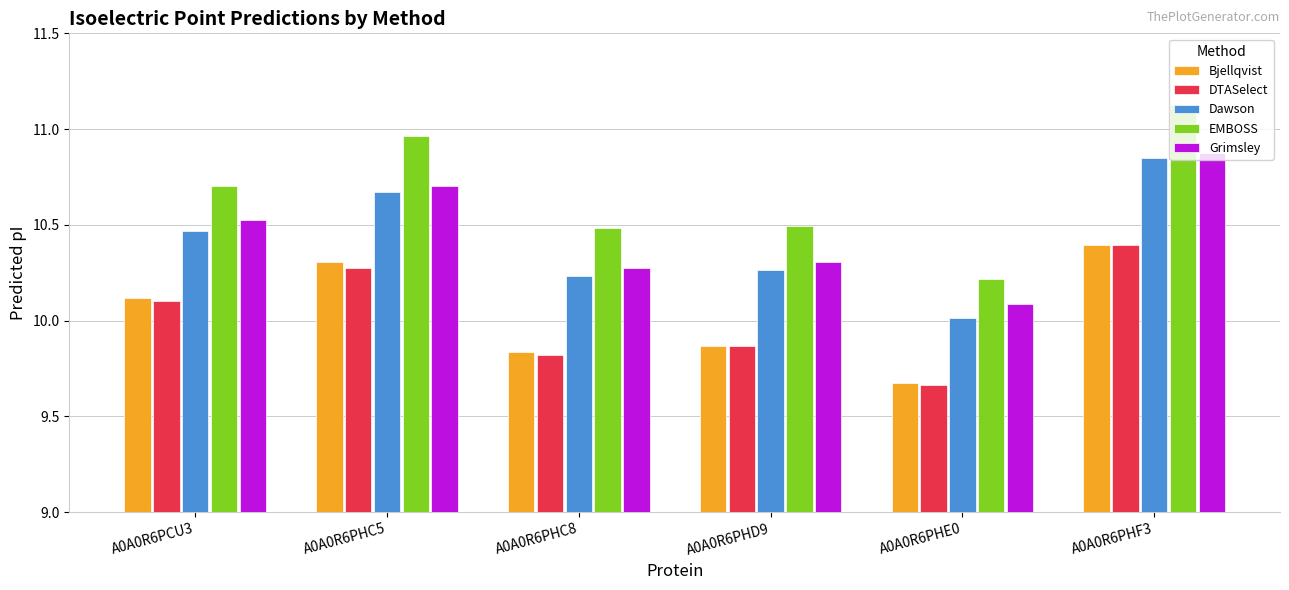

Are the bars horizontal?

No